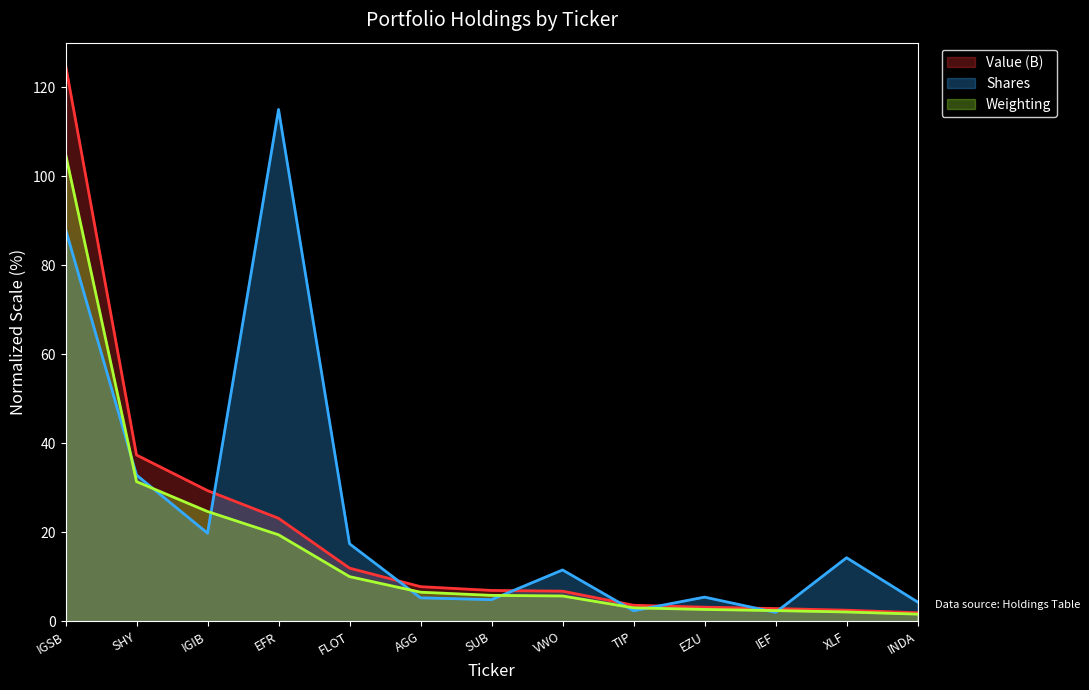

Which series has the largest total across all categories?

Shares